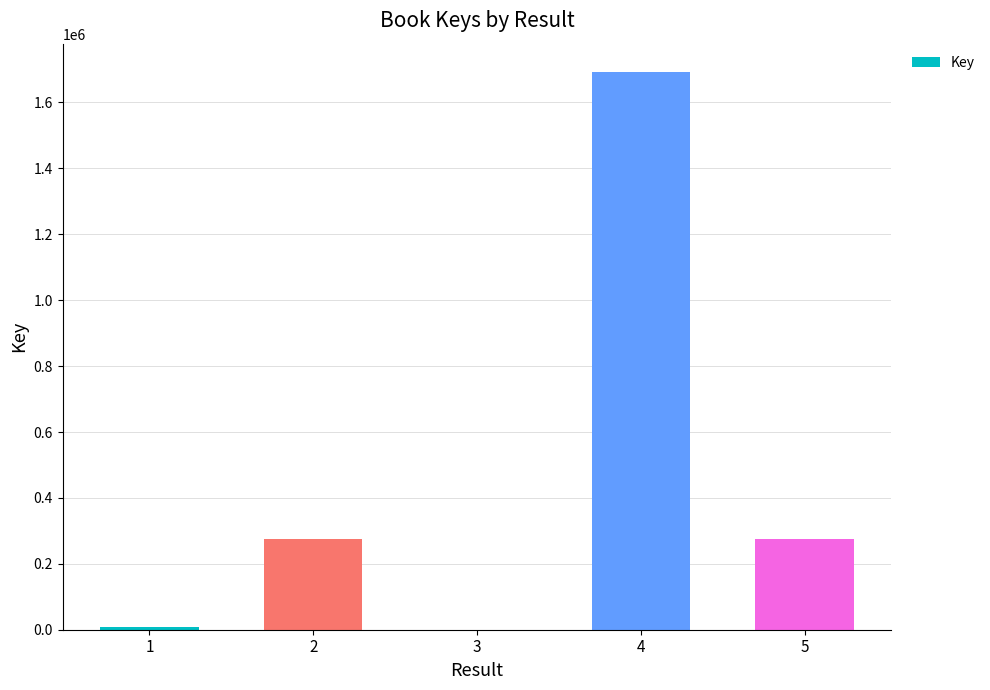

At which label does the data first exceed 275019?

2